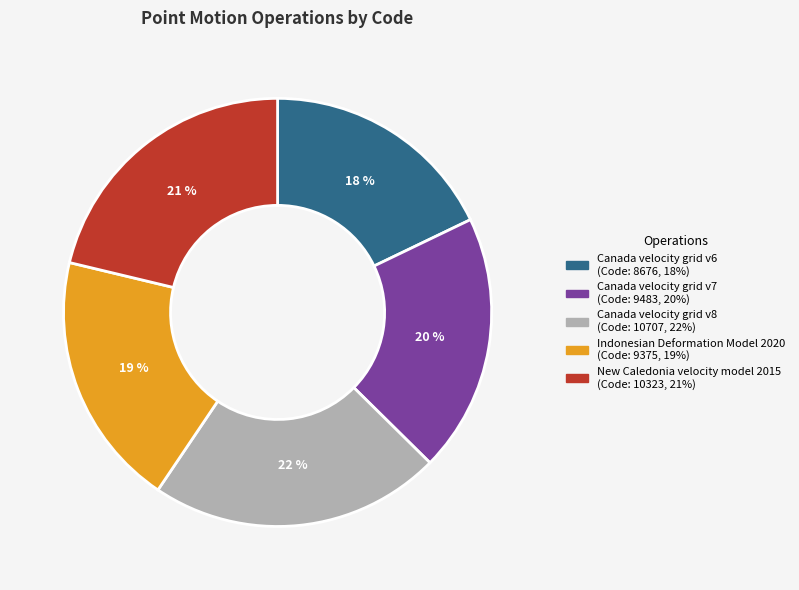

Which slice is the largest?

Canada velocity grid v8